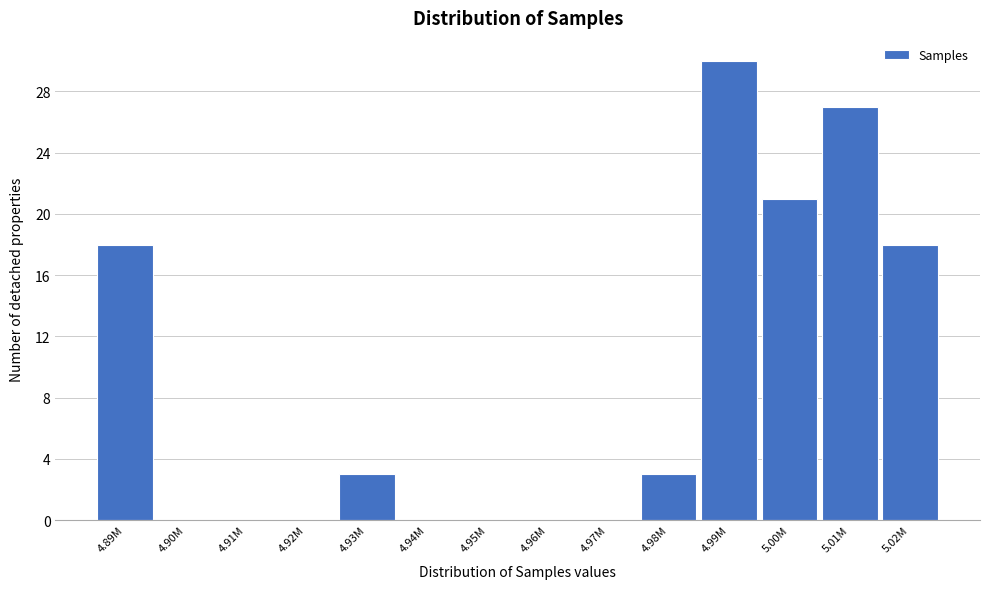

Reading left to right, list all the values displayed in this chart.

4.89M=18	4.90M=0	4.91M=0	4.92M=0	4.93M=3	4.94M=0	4.95M=0	4.96M=0	4.97M=0	4.98M=3	4.99M=30	5.00M=21	5.01M=27	5.02M=18